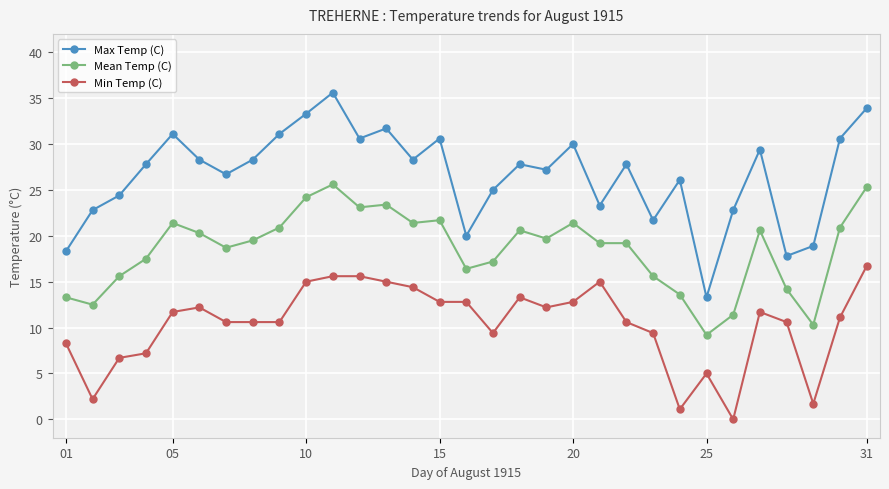

What is the average value of the Min Temp (C) series?

10.4